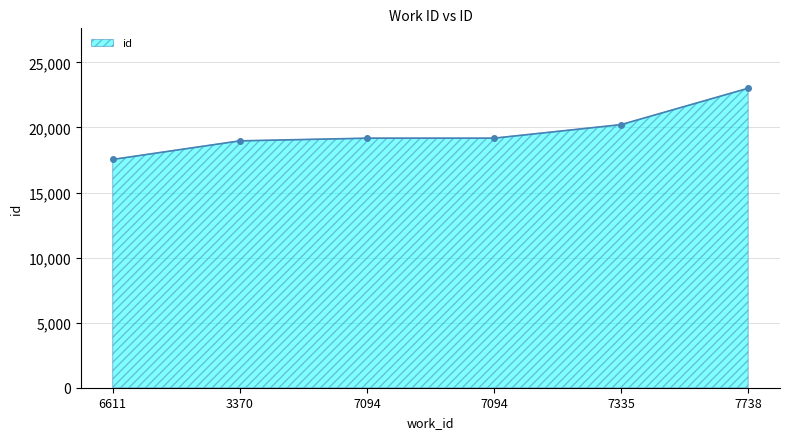

Reading left to right, what are all the values shown in this chart?

6611=17541	3370=18968	7094=19174	7094=19175	7335=20217	7738=23012